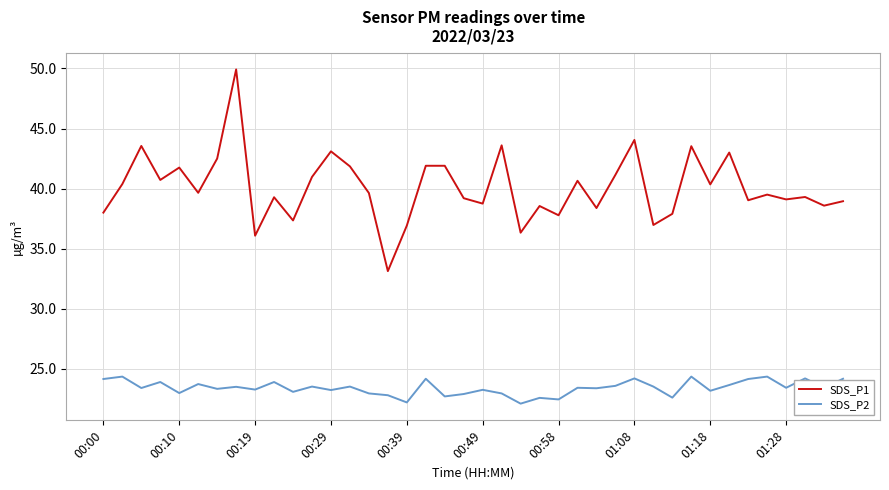

What is the difference between the maximum and second lowest values in the SDS_P1 series?

13.8